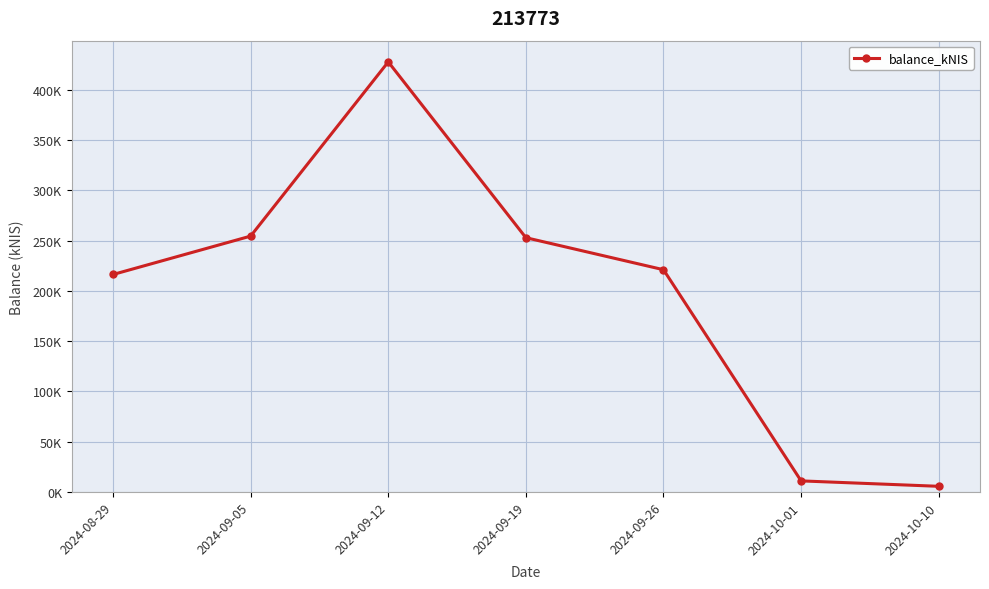

What is the label of the 1st point from the right?

2024-10-10